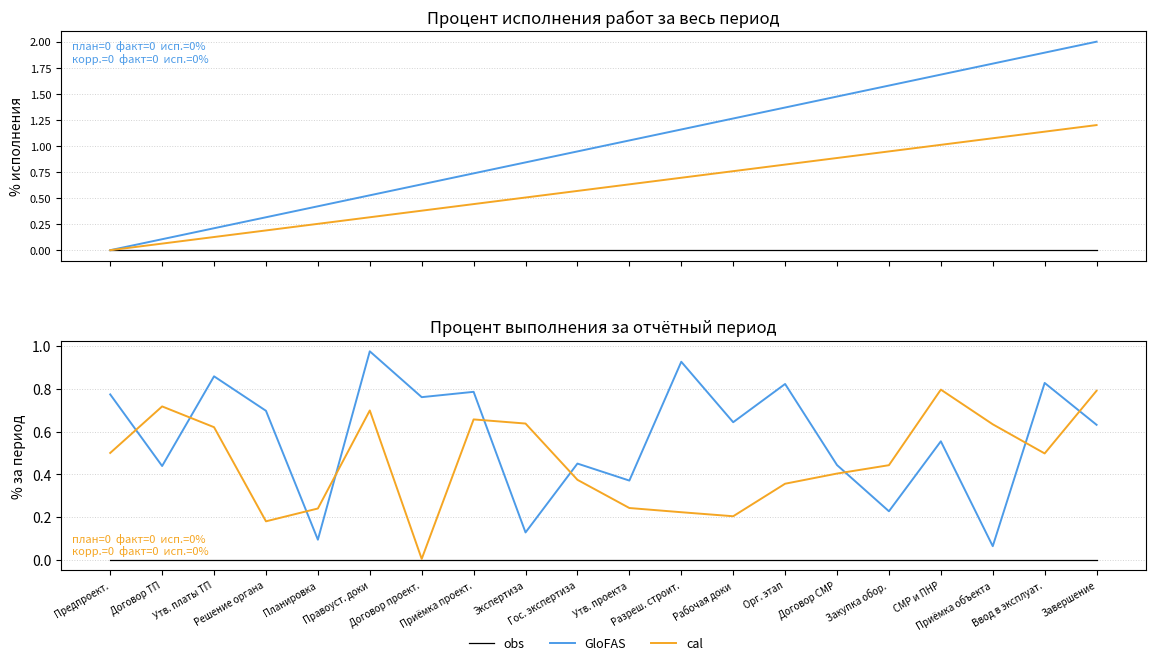

At which category is the sum across all series the highest?

Правоуст. доки